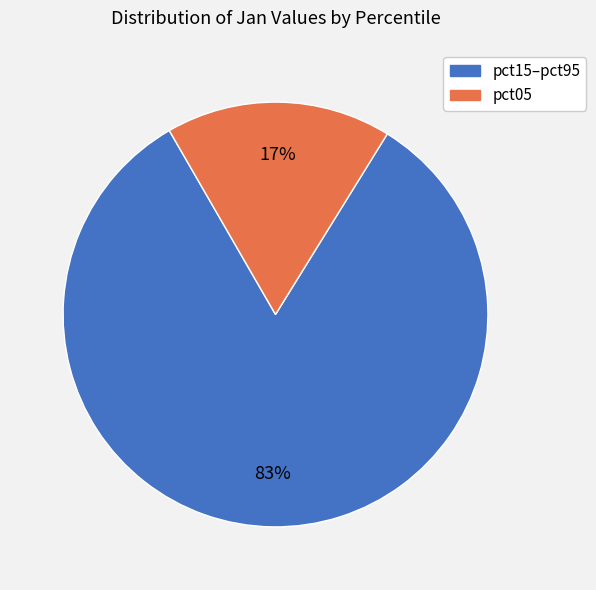

Is there a majority slice in this chart?

Yes